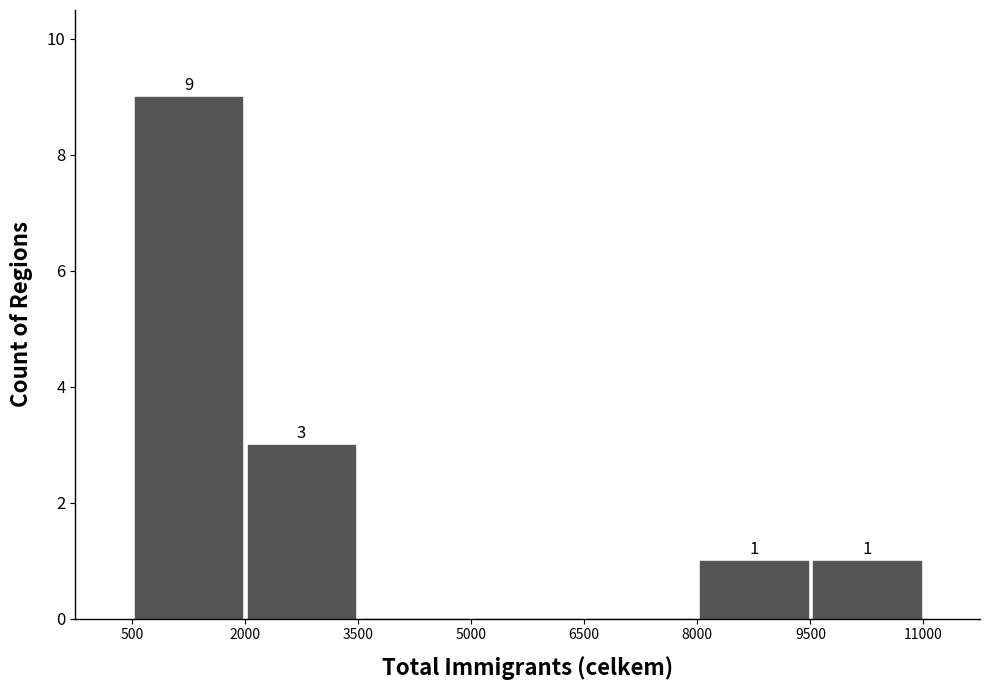

Over which range of the x-axis is the bar tallest?

500 to 2000